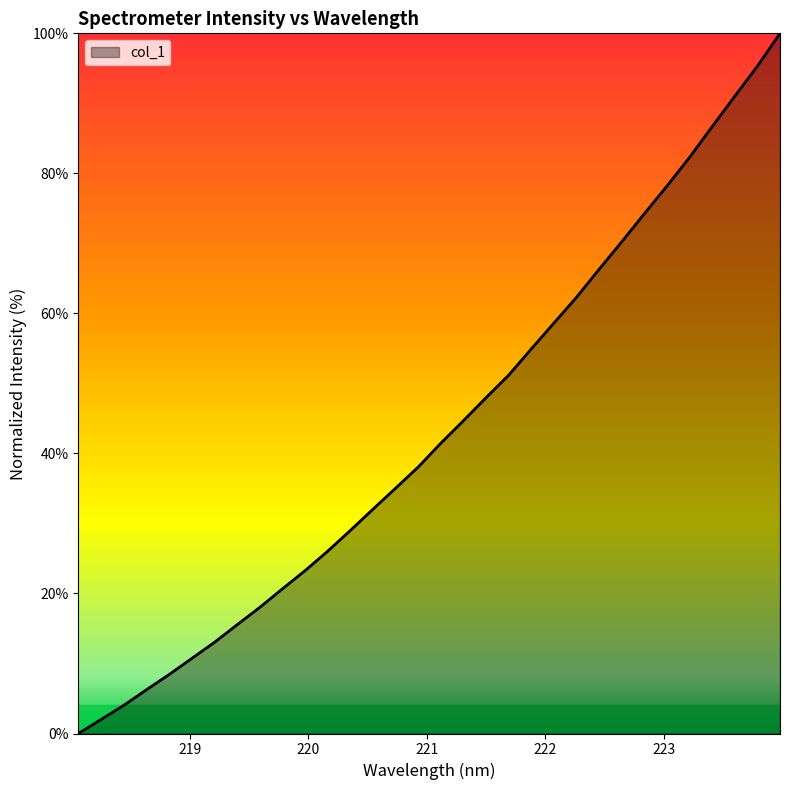

What is the difference between the maximum and minimum values?

100.0